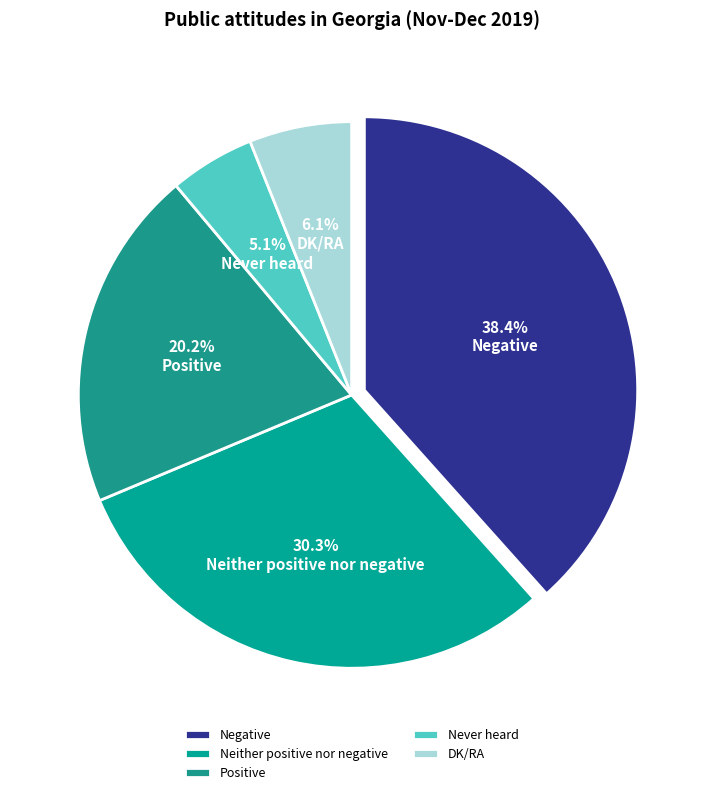

Count the number of slices in the pie.

5